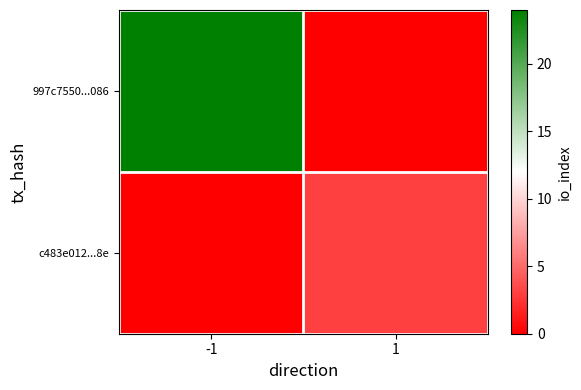

At how many categories does at least one series exceed 5?

1